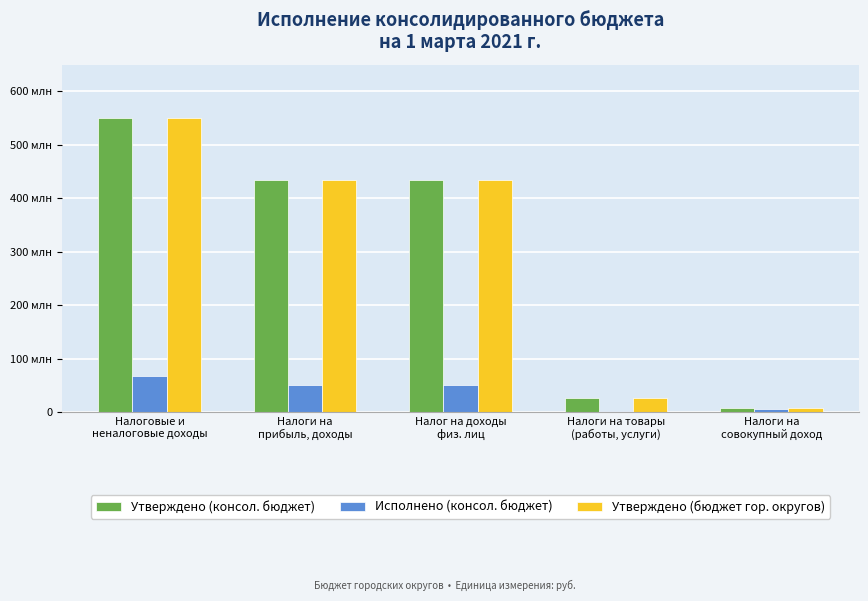

Does the chart contain stacked bars?

No